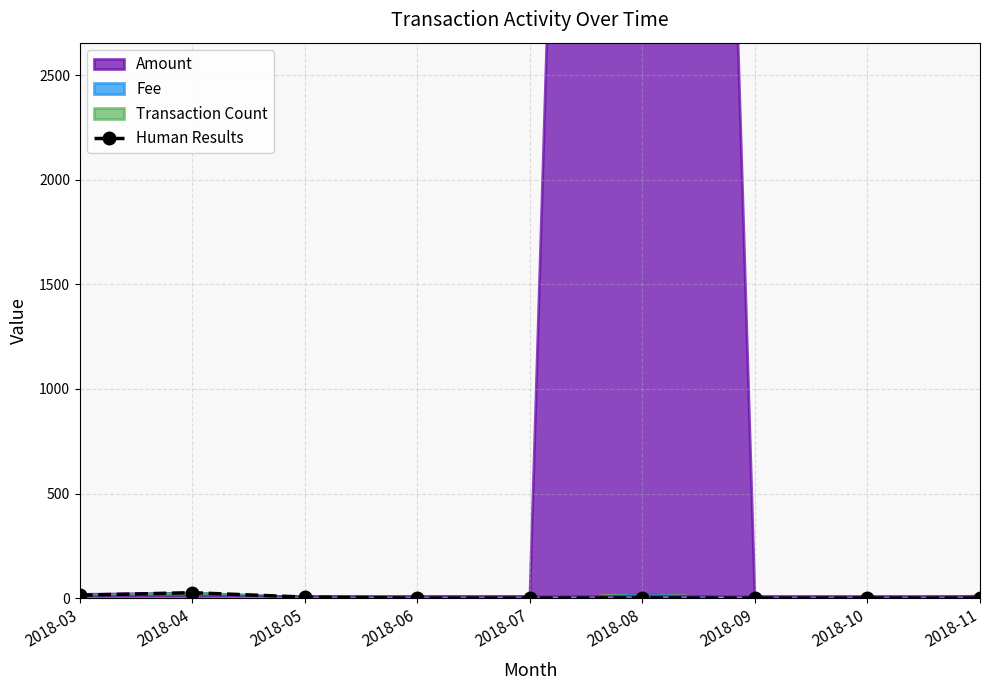

At which label is the value closest to 13?

2018-03